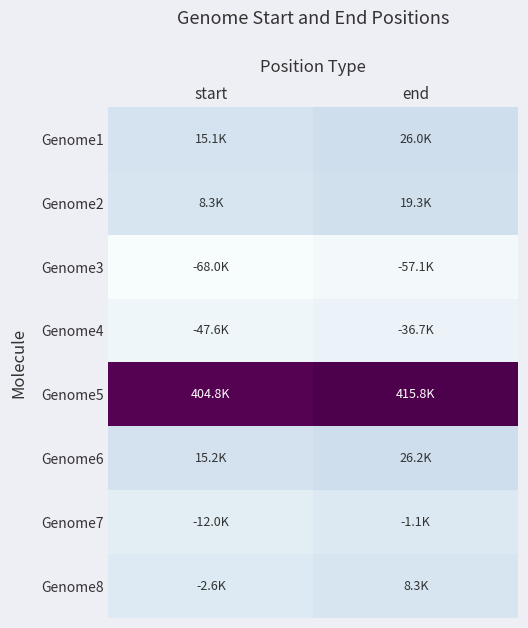

How many series are shown in this chart?

8